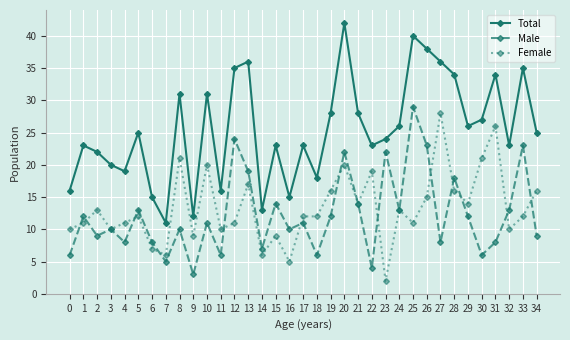

True or false: Female has a value of 10 at 32.

True